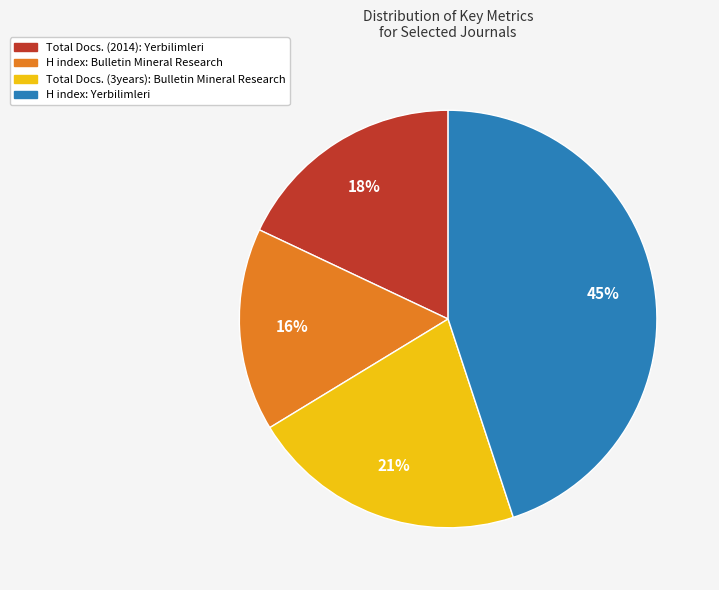

True or false: H index: Yerbilimleri accounts for 45% of the total.

True